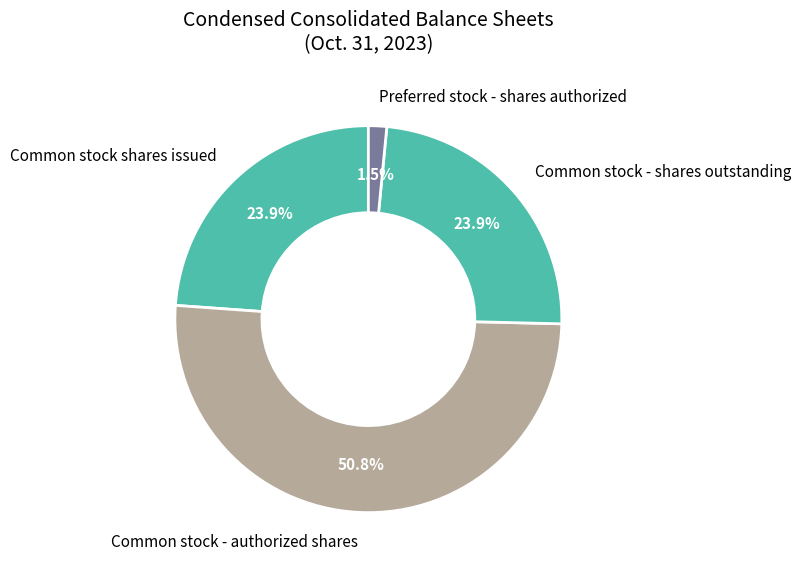

What is the ratio of the value at Common stock - authorized shares to the value at Common stock shares issued?

2.1